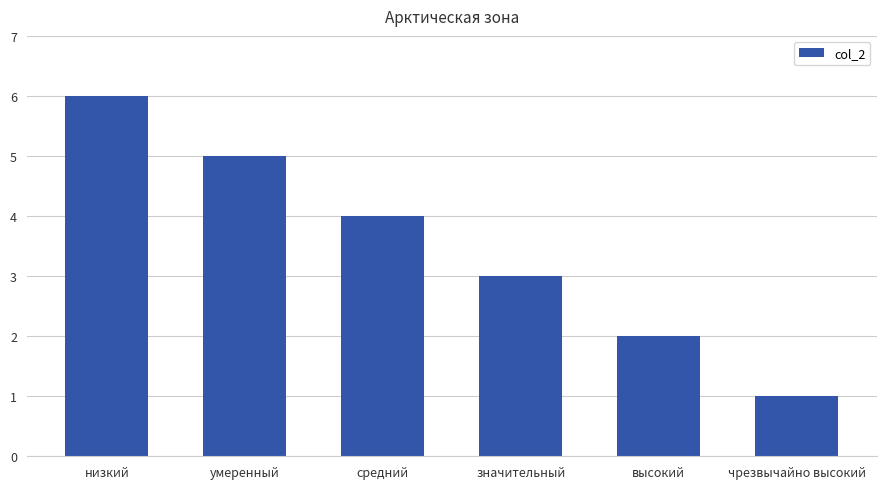

What is the label of the 6th bar from the right?

низкий